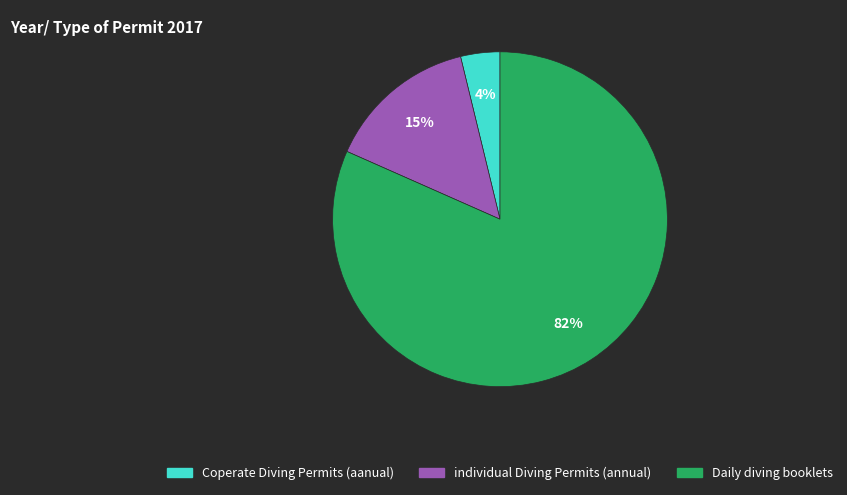

Between individual Diving Permits (annual) and Daily diving booklets, which is larger?

Daily diving booklets